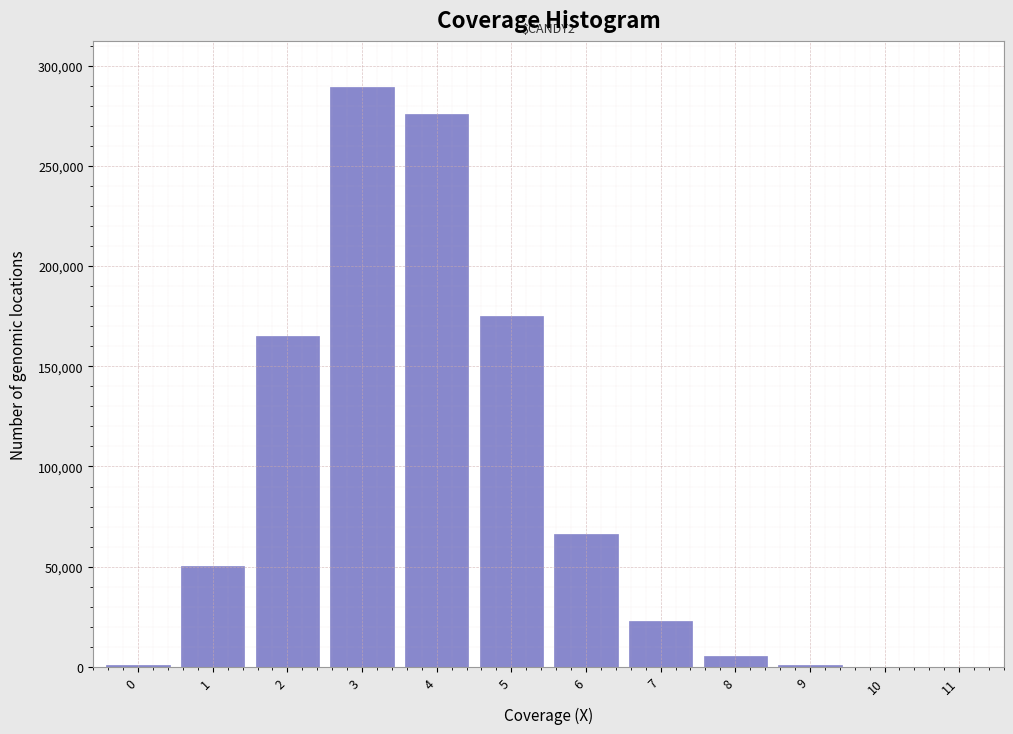

What is the change in value from 3 to 4?

-13389